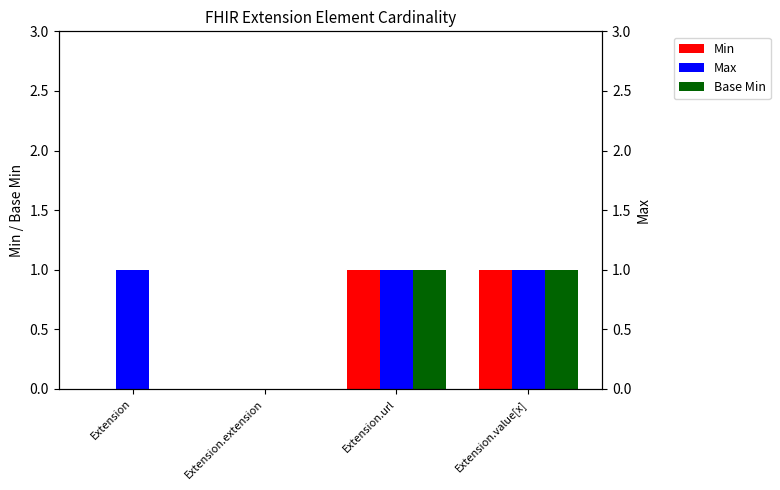

What is the difference between the maximum and minimum values in the Max series?

1